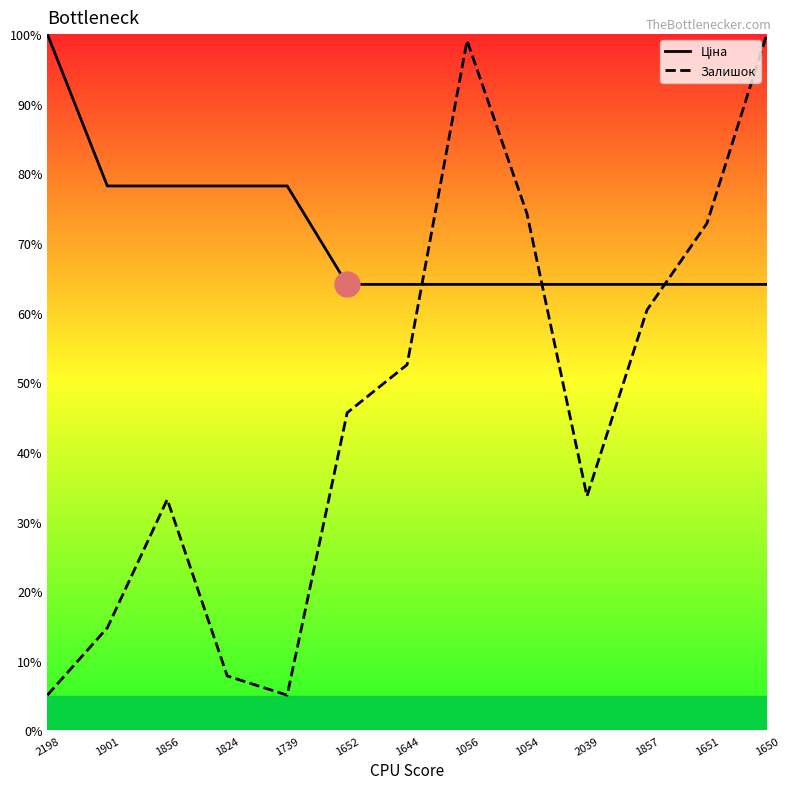

Where do Залишок and Ціна first cross each other?

1644 and 1056